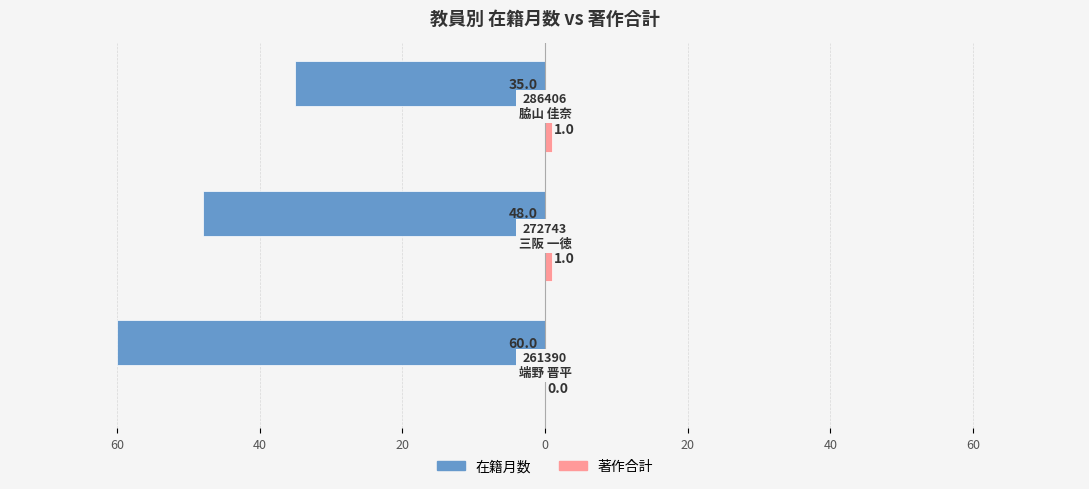

Which series has the largest range (max minus min)?

在籍月数